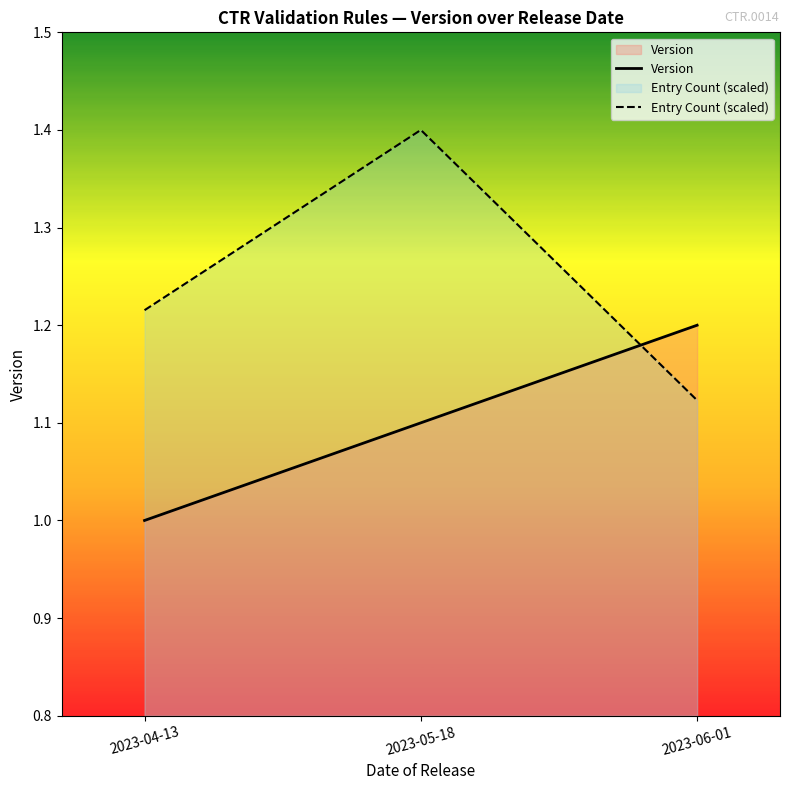

Reading right to left, extract all data points from this chart.

Version: 1.2	1.1	1.0
Entry Count (scaled): 1.1	1.4	1.2